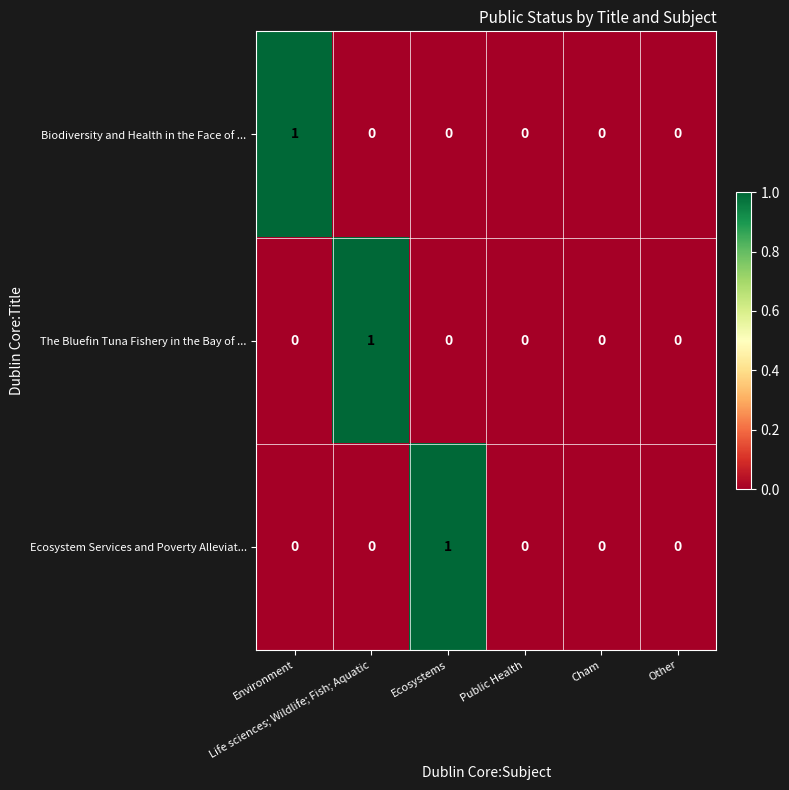

Count the The Bluefin Tuna Fishery in the Bay of ... values in the range 0 to 1.

6